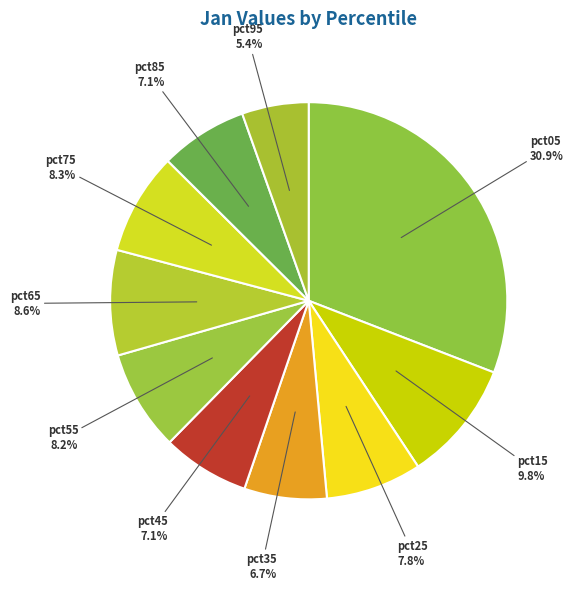

Is it true that pct75 is 8% of the pie?

True